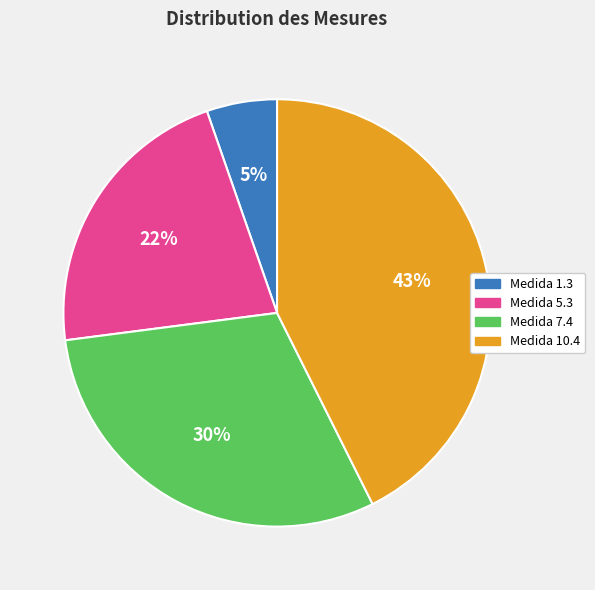

To the nearest percent, what is the average slice percentage?

25%